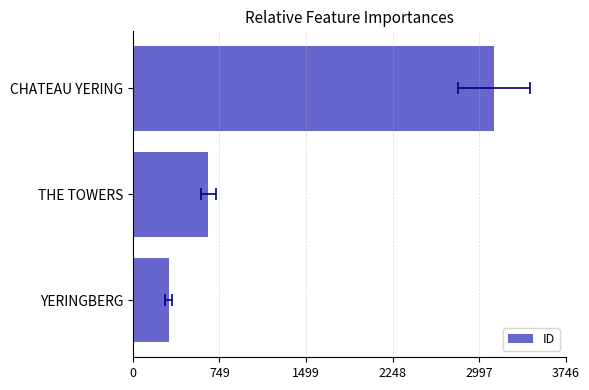

The chart shows a value of 309 at 0. True or false?

True